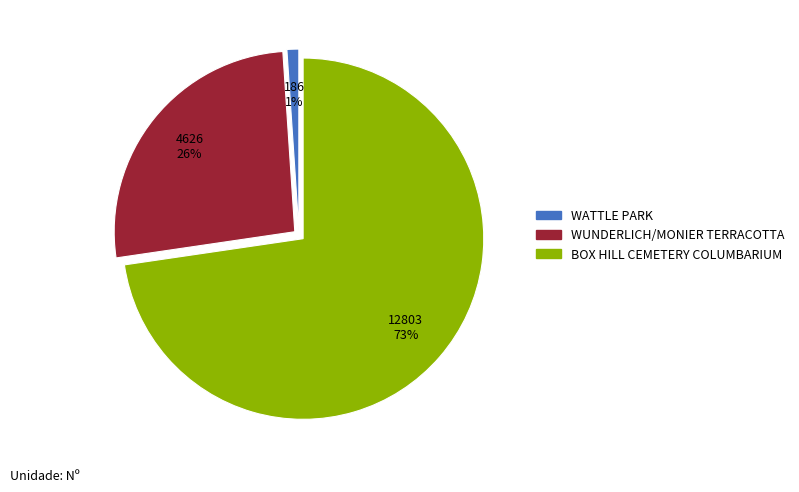

To the nearest percent, what is the average slice percentage?

33%